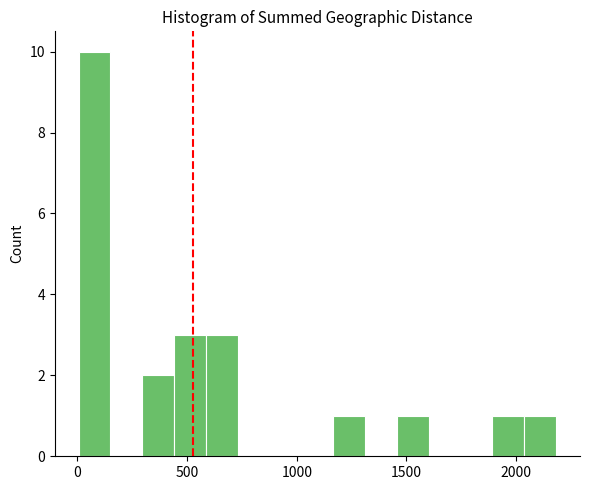

Read against the x-axis, roughly where is the centre of the tallest bar?

100